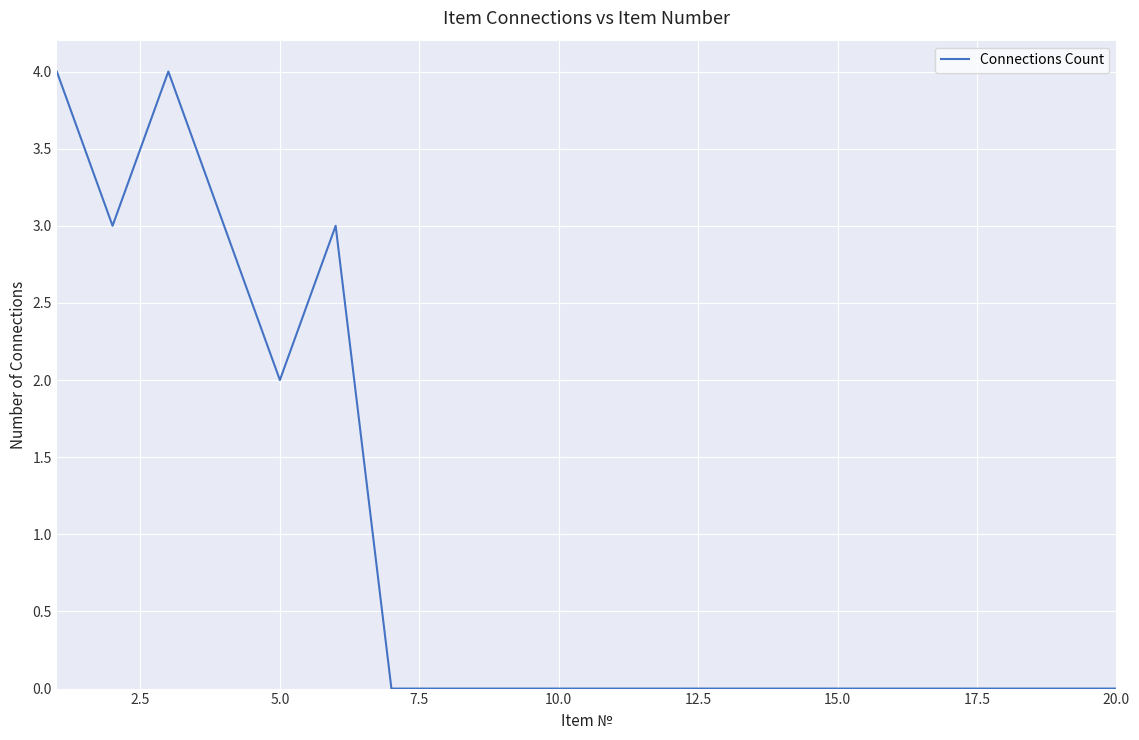

What is the greatest value displayed?

4